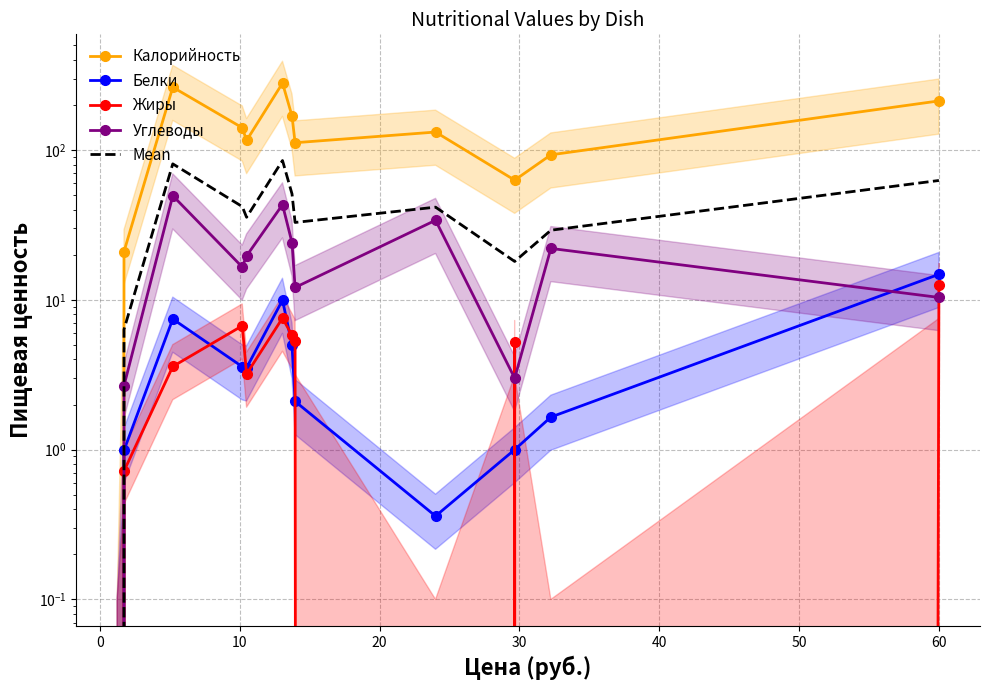

What is the difference between the maximum and second lowest values in the Калорийность series?

259.0